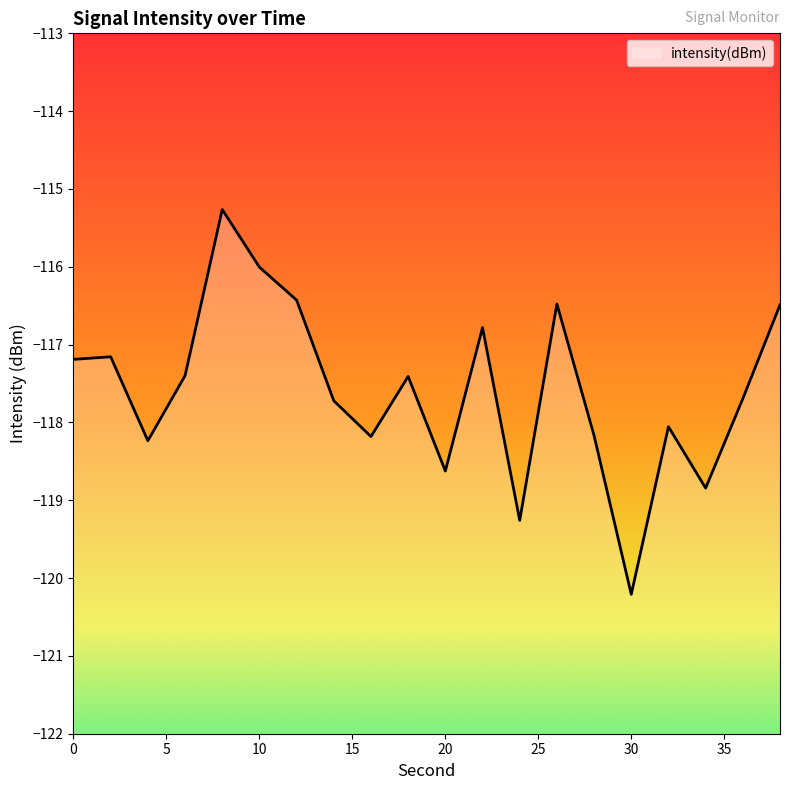

How many categories are shown in the chart?

20